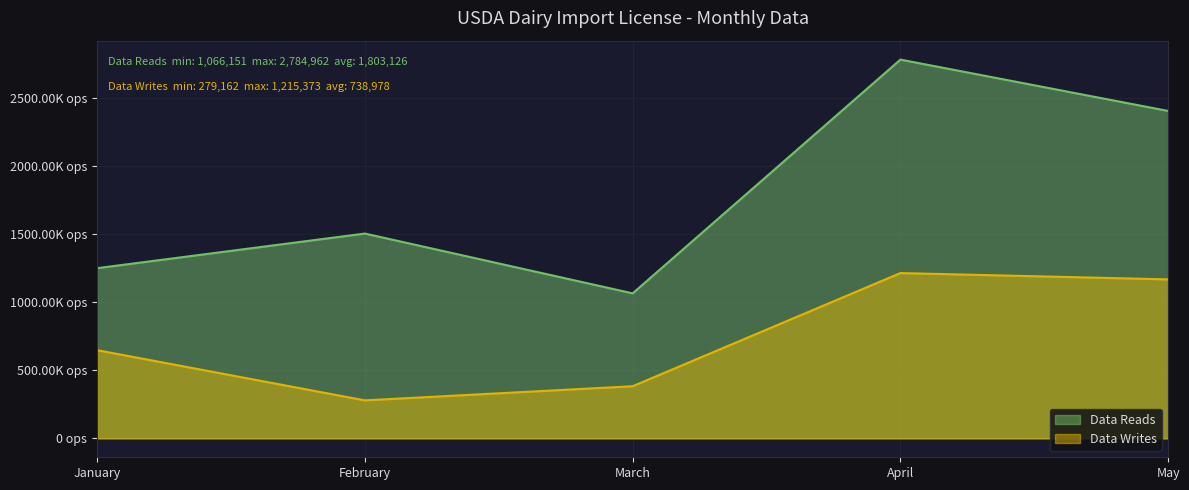

True or false: Data Reads has more than 2 interior local peaks.

False